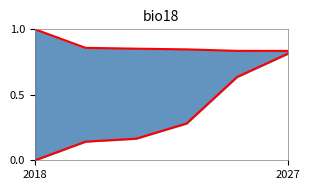

What is the difference between the maximum and minimum values in the Max Total económico series?

0.2